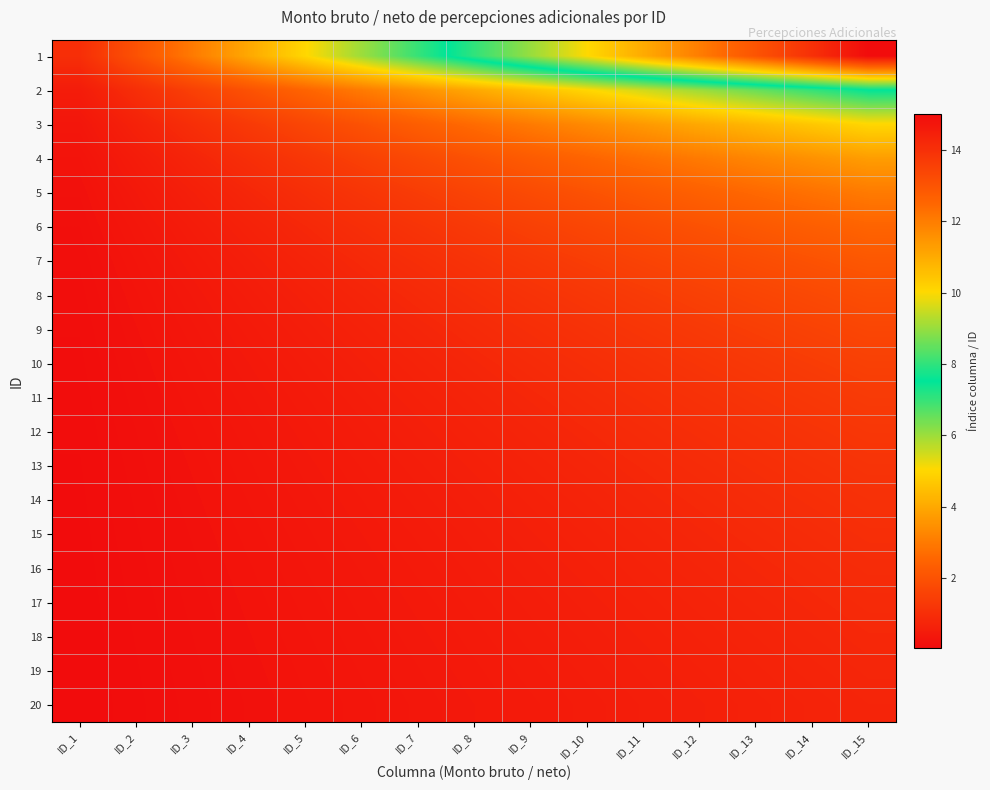

Reading left to right, transcribe all the data shown in this chart.

1: ID_1=1.0	ID_2=2.0	ID_3=3.0	ID_4=4.0	ID_5=5.0	ID_6=6.0	ID_7=7.0	ID_8=8.0	ID_9=9.0	ID_10=10.0	ID_11=11.0	ID_12=12.0	ID_13=13.0	ID_14=14.0	ID_15=15.0
2: ID_1=0.5	ID_2=1.0	ID_3=1.5	ID_4=2.0	ID_5=2.5	ID_6=3.0	ID_7=3.5	ID_8=4.0	ID_9=4.5	ID_10=5.0	ID_11=5.5	ID_12=6.0	ID_13=6.5	ID_14=7.0	ID_15=7.5
3: ID_1=0.3	ID_2=0.7	ID_3=1.0	ID_4=1.3	ID_5=1.7	ID_6=2.0	ID_7=2.3	ID_8=2.7	ID_9=3.0	ID_10=3.3	ID_11=3.7	ID_12=4.0	ID_13=4.3	ID_14=4.7	ID_15=5.0
4: ID_1=0.2	ID_2=0.5	ID_3=0.8	ID_4=1.0	ID_5=1.2	ID_6=1.5	ID_7=1.8	ID_8=2.0	ID_9=2.2	ID_10=2.5	ID_11=2.8	ID_12=3.0	ID_13=3.2	ID_14=3.5	ID_15=3.8
5: ID_1=0.2	ID_2=0.4	ID_3=0.6	ID_4=0.8	ID_5=1.0	ID_6=1.2	ID_7=1.4	ID_8=1.6	ID_9=1.8	ID_10=2.0	ID_11=2.2	ID_12=2.4	ID_13=2.6	ID_14=2.8	ID_15=3.0
6: ID_1=0.2	ID_2=0.3	ID_3=0.5	ID_4=0.7	ID_5=0.8	ID_6=1.0	ID_7=1.2	ID_8=1.3	ID_9=1.5	ID_10=1.7	ID_11=1.8	ID_12=2.0	ID_13=2.2	ID_14=2.3	ID_15=2.5
7: ID_1=0.1	ID_2=0.3	ID_3=0.4	ID_4=0.6	ID_5=0.7	ID_6=0.9	ID_7=1.0	ID_8=1.1	ID_9=1.3	ID_10=1.4	ID_11=1.6	ID_12=1.7	ID_13=1.9	ID_14=2.0	ID_15=2.1
8: ID_1=0.1	ID_2=0.2	ID_3=0.4	ID_4=0.5	ID_5=0.6	ID_6=0.8	ID_7=0.9	ID_8=1.0	ID_9=1.1	ID_10=1.2	ID_11=1.4	ID_12=1.5	ID_13=1.6	ID_14=1.8	ID_15=1.9
9: ID_1=0.1	ID_2=0.2	ID_3=0.3	ID_4=0.4	ID_5=0.6	ID_6=0.7	ID_7=0.8	ID_8=0.9	ID_9=1.0	ID_10=1.1	ID_11=1.2	ID_12=1.3	ID_13=1.4	ID_14=1.6	ID_15=1.7
10: ID_1=0.1	ID_2=0.2	ID_3=0.3	ID_4=0.4	ID_5=0.5	ID_6=0.6	ID_7=0.7	ID_8=0.8	ID_9=0.9	ID_10=1.0	ID_11=1.1	ID_12=1.2	ID_13=1.3	ID_14=1.4	ID_15=1.5
11: ID_1=0.1	ID_2=0.2	ID_3=0.3	ID_4=0.4	ID_5=0.5	ID_6=0.5	ID_7=0.6	ID_8=0.7	ID_9=0.8	ID_10=0.9	ID_11=1.0	ID_12=1.1	ID_13=1.2	ID_14=1.3	ID_15=1.4
12: ID_1=0.1	ID_2=0.2	ID_3=0.2	ID_4=0.3	ID_5=0.4	ID_6=0.5	ID_7=0.6	ID_8=0.7	ID_9=0.8	ID_10=0.8	ID_11=0.9	ID_12=1.0	ID_13=1.1	ID_14=1.2	ID_15=1.2
13: ID_1=0.1	ID_2=0.2	ID_3=0.2	ID_4=0.3	ID_5=0.4	ID_6=0.5	ID_7=0.5	ID_8=0.6	ID_9=0.7	ID_10=0.8	ID_11=0.8	ID_12=0.9	ID_13=1.0	ID_14=1.1	ID_15=1.2
14: ID_1=0.1	ID_2=0.1	ID_3=0.2	ID_4=0.3	ID_5=0.4	ID_6=0.4	ID_7=0.5	ID_8=0.6	ID_9=0.6	ID_10=0.7	ID_11=0.8	ID_12=0.9	ID_13=0.9	ID_14=1.0	ID_15=1.1
15: ID_1=0.1	ID_2=0.1	ID_3=0.2	ID_4=0.3	ID_5=0.3	ID_6=0.4	ID_7=0.5	ID_8=0.5	ID_9=0.6	ID_10=0.7	ID_11=0.7	ID_12=0.8	ID_13=0.9	ID_14=0.9	ID_15=1.0
16: ID_1=0.1	ID_2=0.1	ID_3=0.2	ID_4=0.2	ID_5=0.3	ID_6=0.4	ID_7=0.4	ID_8=0.5	ID_9=0.6	ID_10=0.6	ID_11=0.7	ID_12=0.8	ID_13=0.8	ID_14=0.9	ID_15=0.9
17: ID_1=0.1	ID_2=0.1	ID_3=0.2	ID_4=0.2	ID_5=0.3	ID_6=0.4	ID_7=0.4	ID_8=0.5	ID_9=0.5	ID_10=0.6	ID_11=0.6	ID_12=0.7	ID_13=0.8	ID_14=0.8	ID_15=0.9
18: ID_1=0.1	ID_2=0.1	ID_3=0.2	ID_4=0.2	ID_5=0.3	ID_6=0.3	ID_7=0.4	ID_8=0.4	ID_9=0.5	ID_10=0.6	ID_11=0.6	ID_12=0.7	ID_13=0.7	ID_14=0.8	ID_15=0.8
19: ID_1=0.1	ID_2=0.1	ID_3=0.2	ID_4=0.2	ID_5=0.3	ID_6=0.3	ID_7=0.4	ID_8=0.4	ID_9=0.5	ID_10=0.5	ID_11=0.6	ID_12=0.6	ID_13=0.7	ID_14=0.7	ID_15=0.8
20: ID_1=0.1	ID_2=0.1	ID_3=0.1	ID_4=0.2	ID_5=0.2	ID_6=0.3	ID_7=0.3	ID_8=0.4	ID_9=0.5	ID_10=0.5	ID_11=0.6	ID_12=0.6	ID_13=0.7	ID_14=0.7	ID_15=0.8